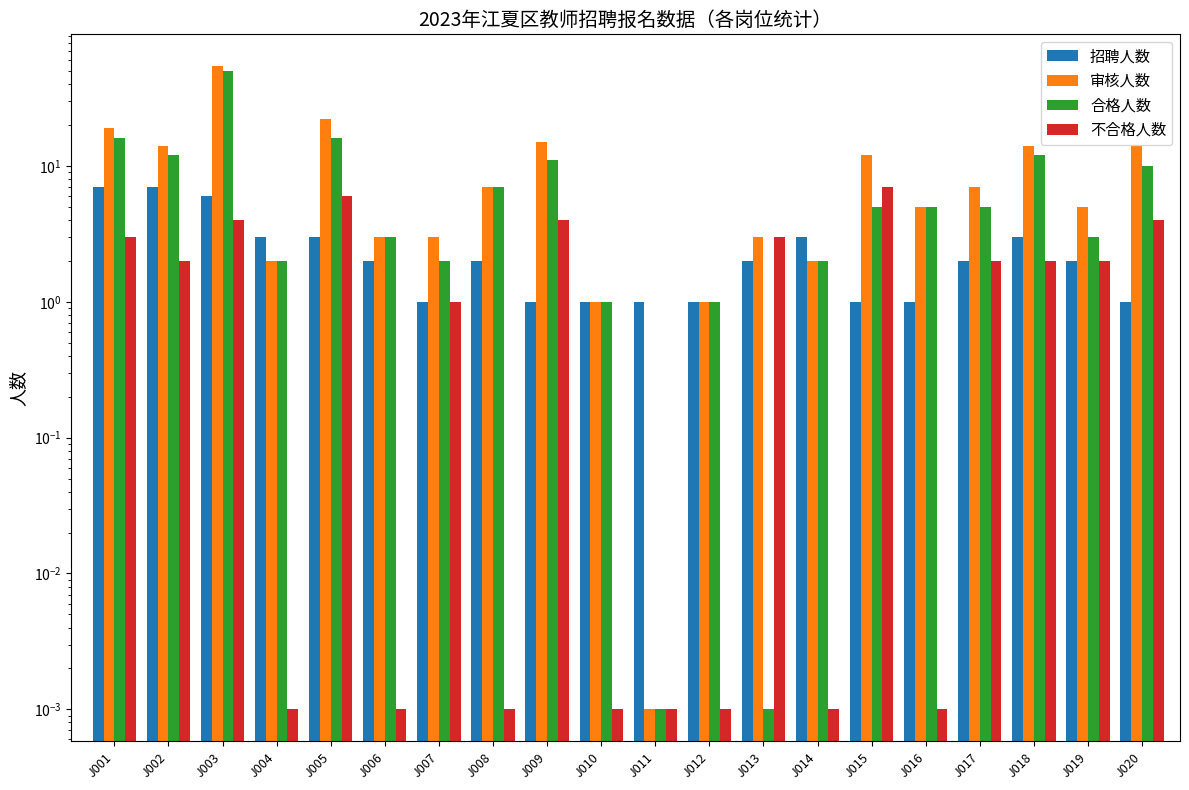

True or false: 不合格人数 has a value of 0.0 at J011.

True